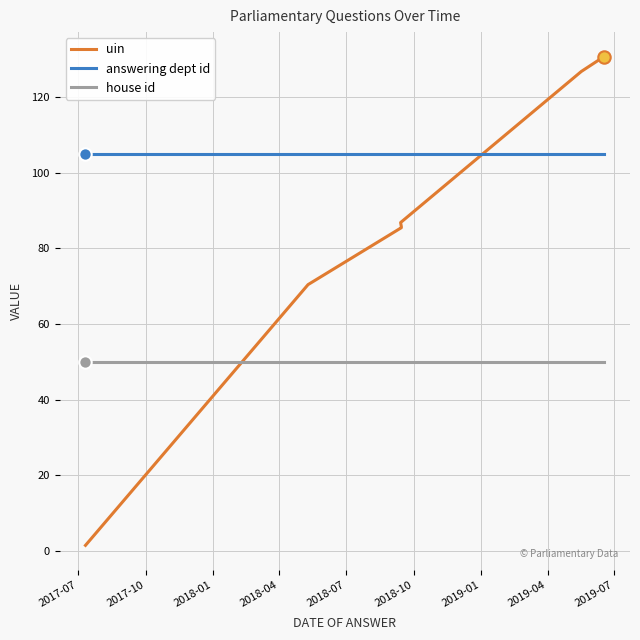

Which series has the largest total across all categories?

answering dept id